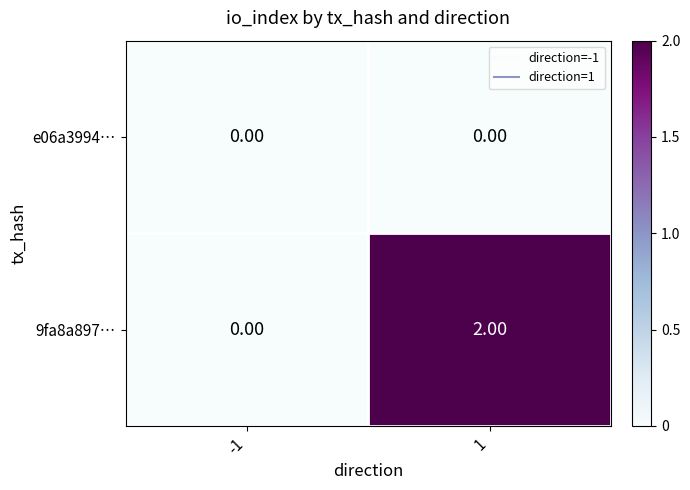

Which series has the widest spread of values?

9fa8a897…